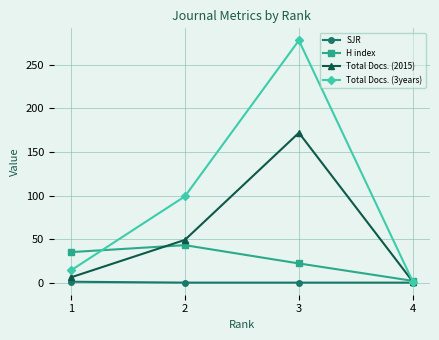

What are all the series names shown in the legend?

SJR, H index, Total Docs. (2015), Total Docs. (3years)